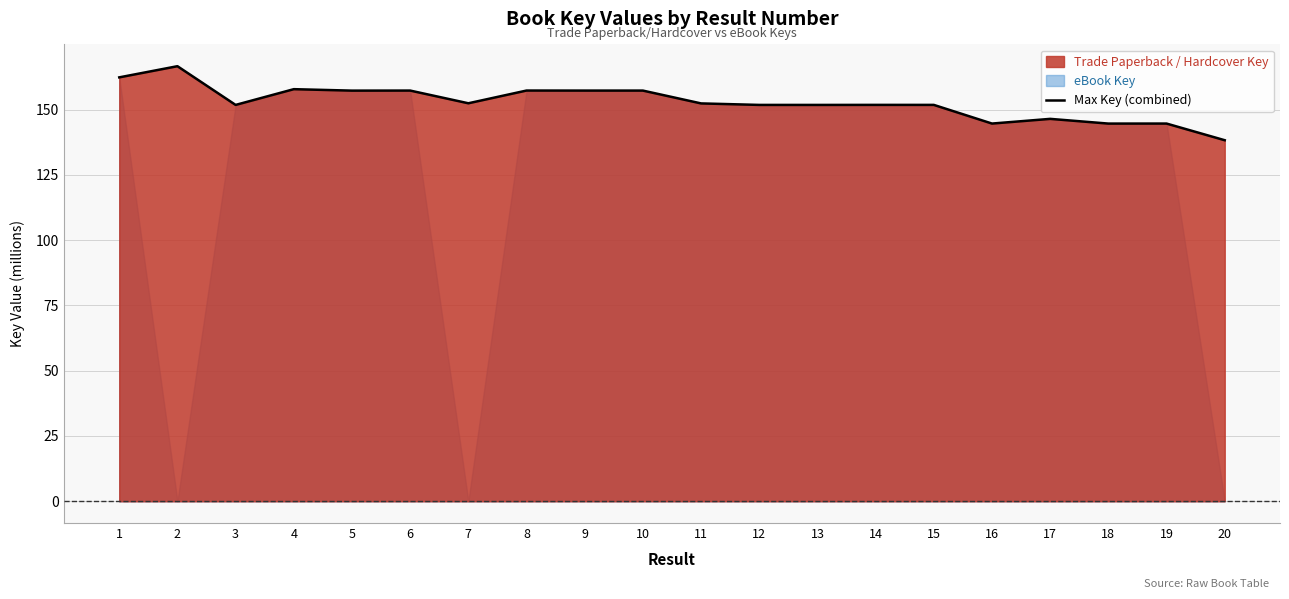

How many lines are shown in the chart?

1